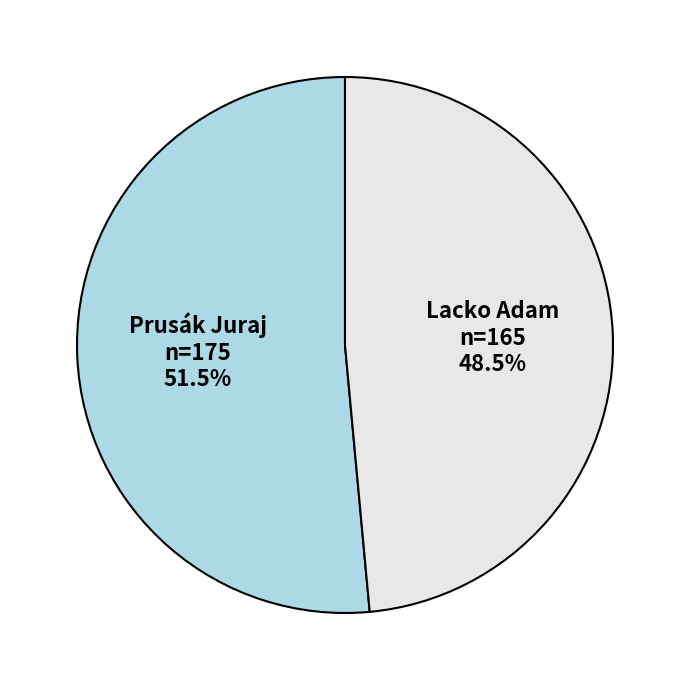

Combined, do Prusák Juraj and Lacko Adam account for over 50%?

Yes